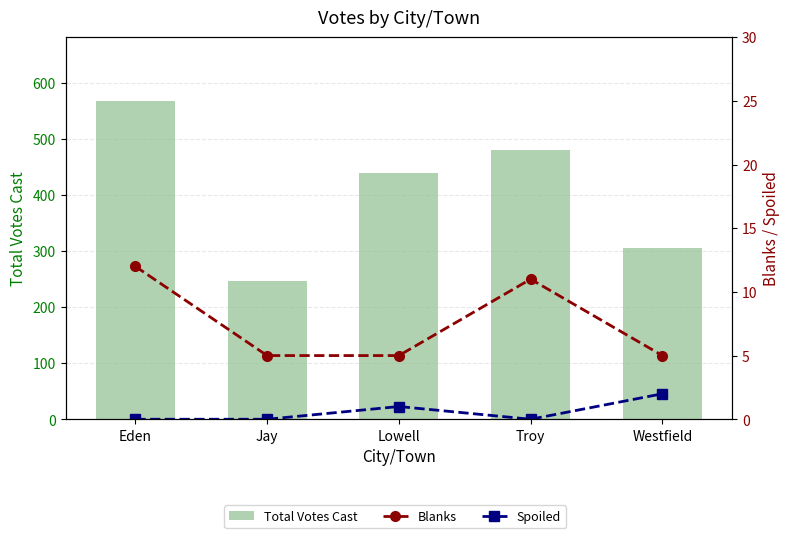

What position from the left is Westfield?

5